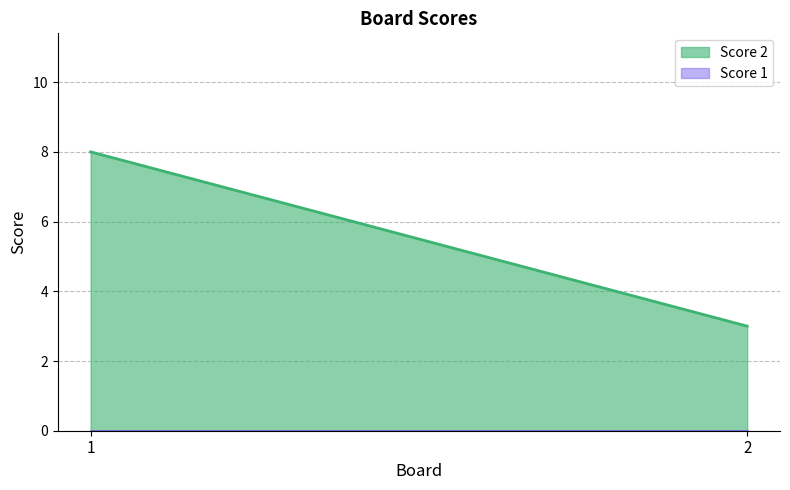

What is the value of the Score 2 point at the 2nd from the left?

3